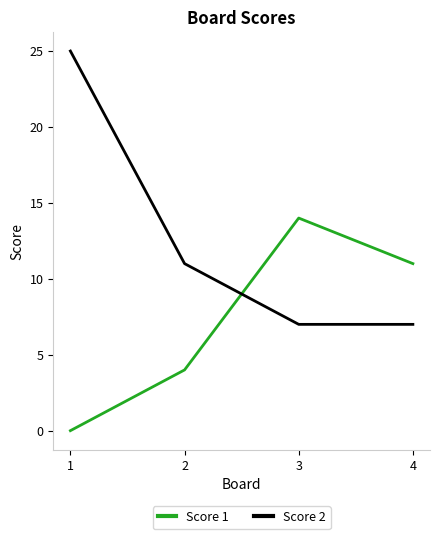

What is the maximum value shown in the chart?

25